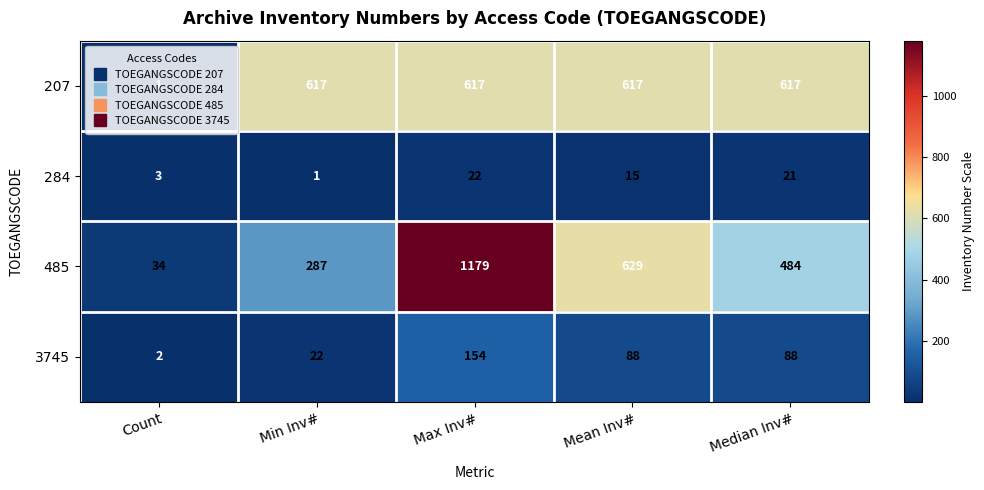

Which series has the largest total across all categories?

485